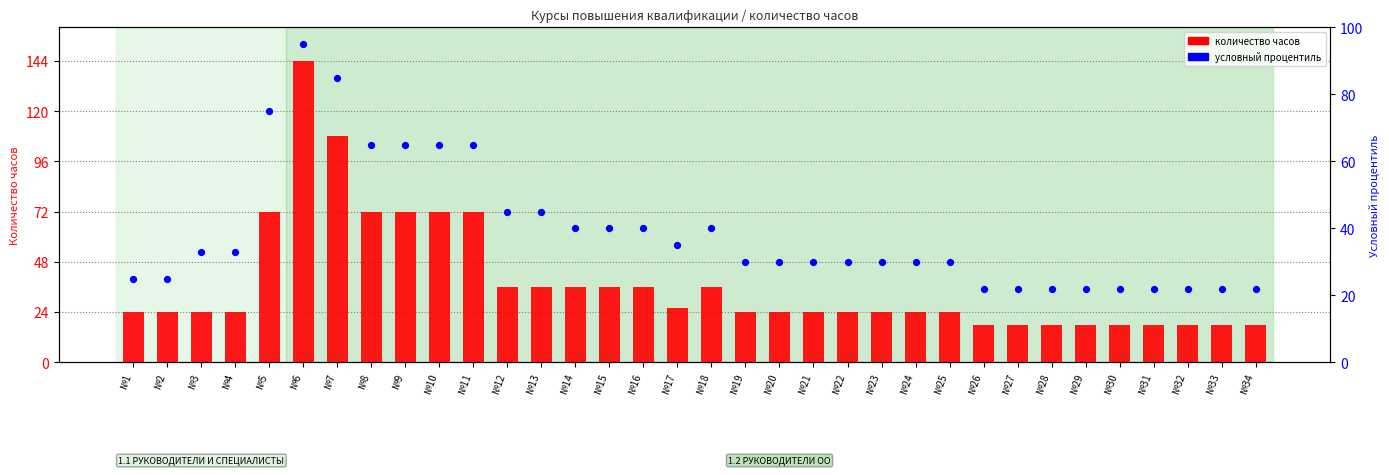

Is the value of количество часов at №30 greater than the value of условный процентиль at №8?

No